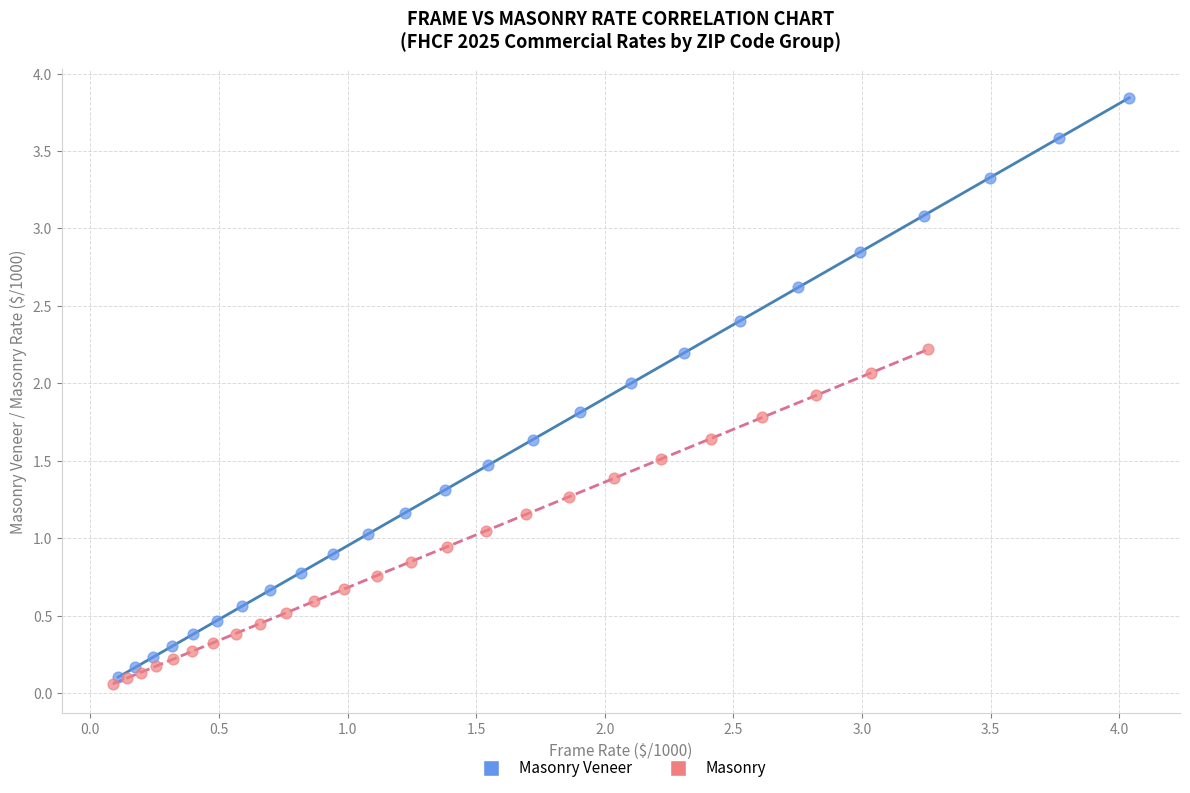

Which series has the largest Y range (max minus min)?

Masonry Veneer